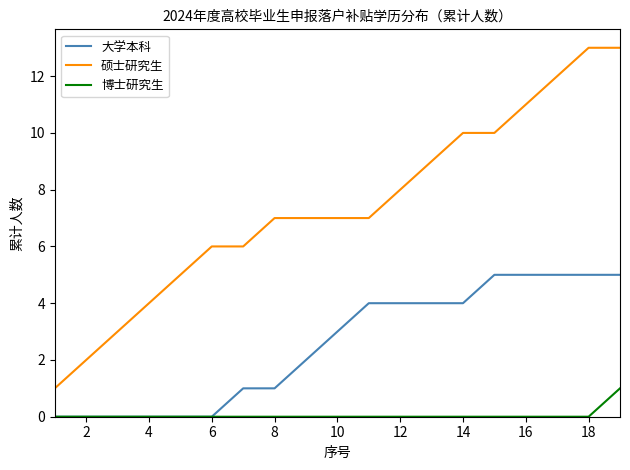

What is the maximum value shown in the chart?

13